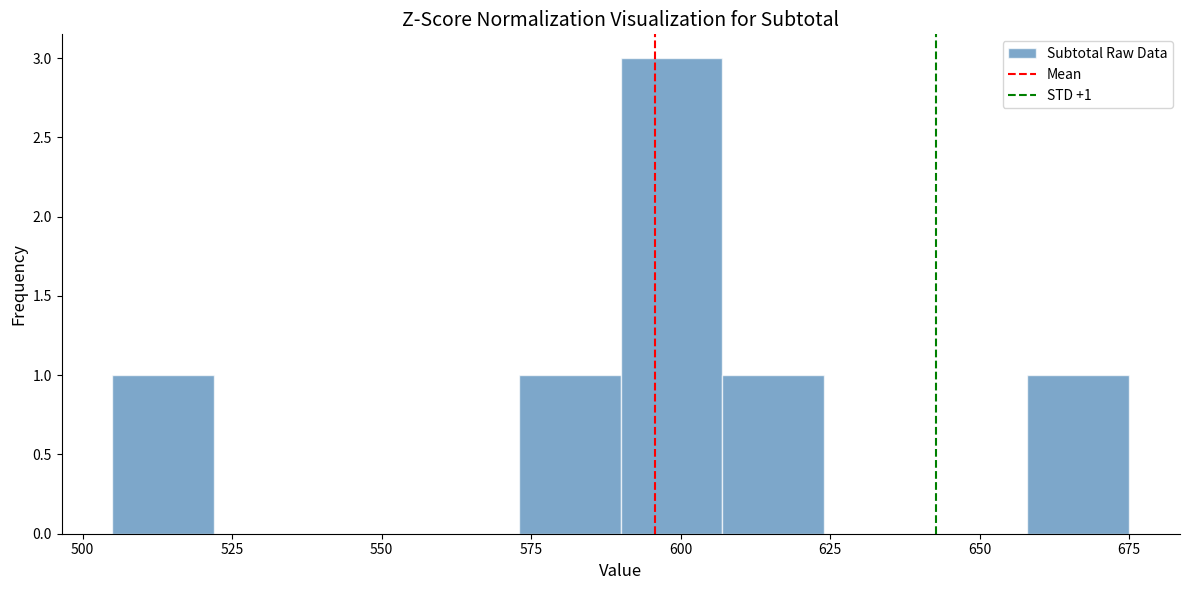

Read against the x-axis, roughly where is the centre of the tallest bar?

600